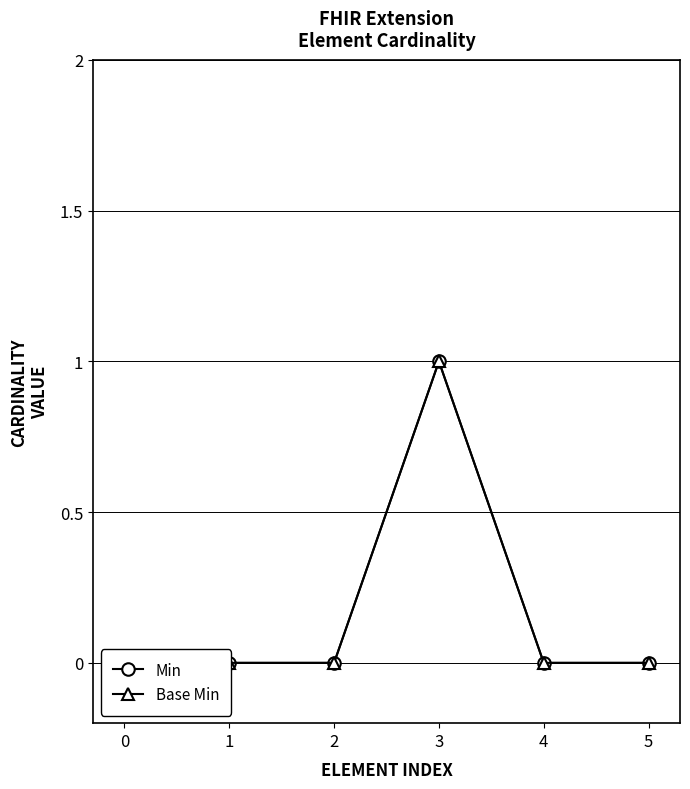

Reading left to right, transcribe all the data shown in this chart.

Min: 0=0	1=0	2=0	3=1	4=0	5=0
Base Min: 0=0	1=0	2=0	3=1	4=0	5=0